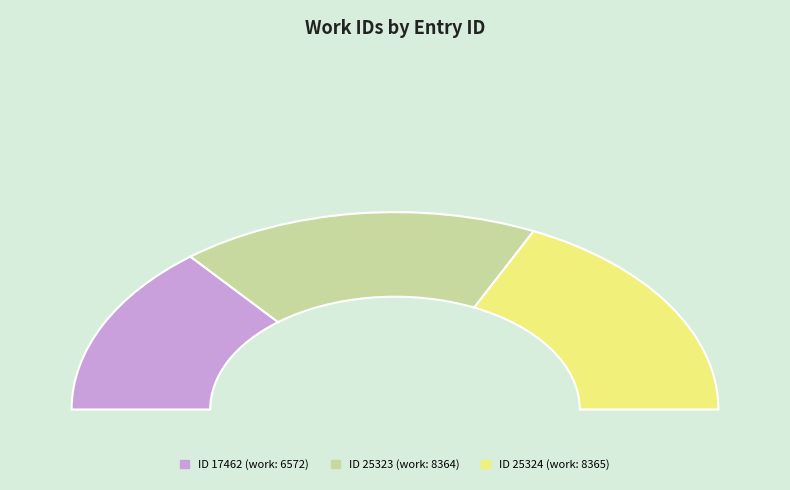

Which has a higher value, 25323 or 25324?

25324